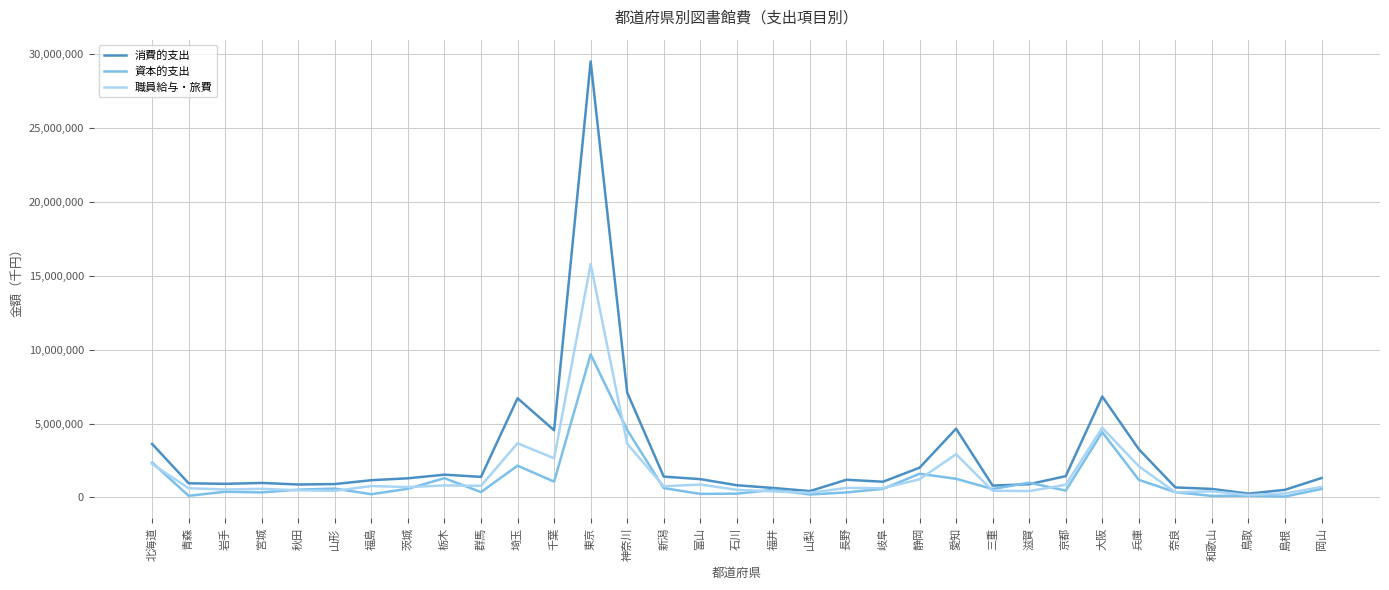

Which category has the highest value in the 職員給与・旅費 series?

東京